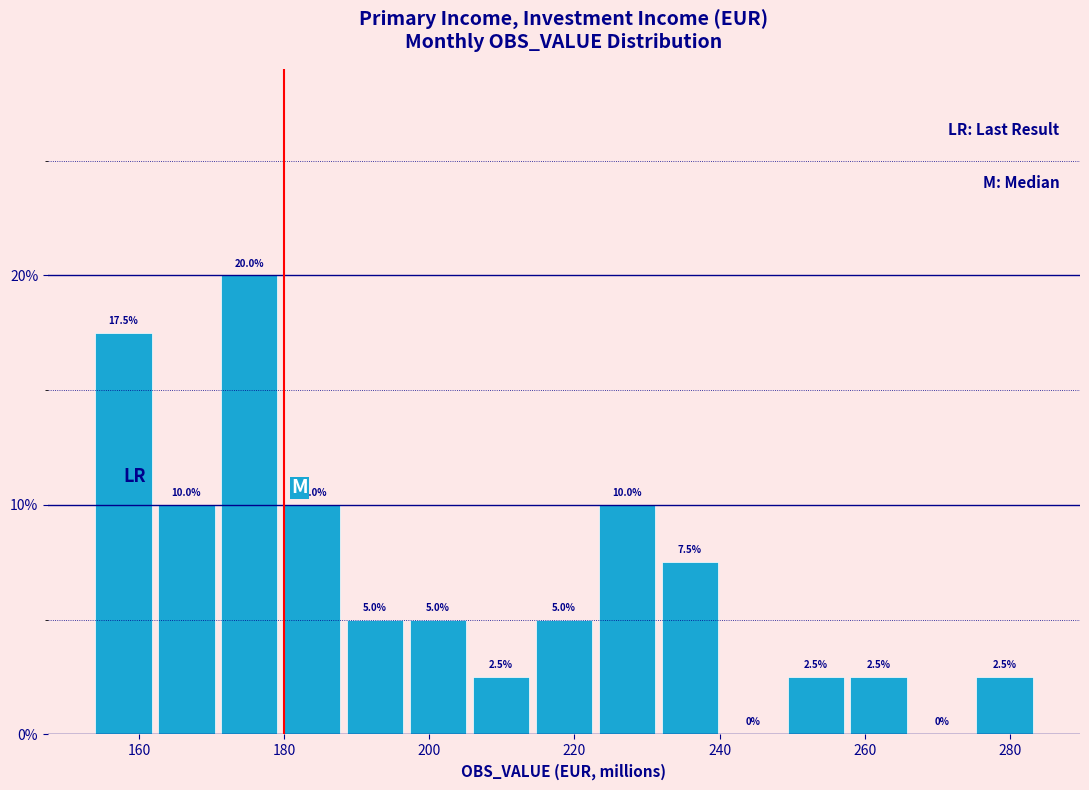

Reading left to right, transcribe this chart: for each bar, give the range it covers on the x-axis and its height. The bar edges are not printed on the chart, so give them approximately, as read against the axis.

154 to 162: 17.5
162 to 170: 10.0
170 to 180: 20.0
180 to 188: 10.0
188 to 196: 5.0
196 to 206: 5.0
206 to 214: 2.5
214 to 222: 5.0
222 to 232: 10.0
232 to 240: 7.5
240 to 248: 0.0
248 to 258: 2.5
258 to 266: 2.5
266 to 274: 0.0
274 to 284: 2.5